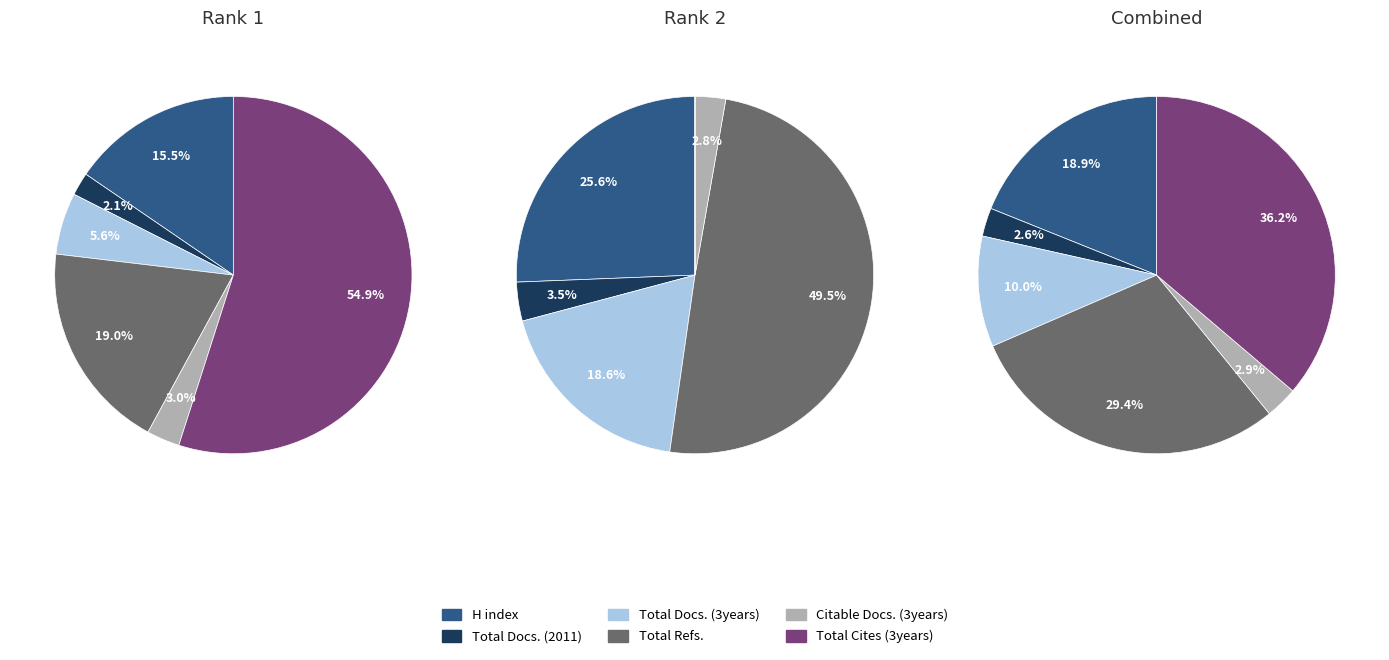

True or false: Meditsinskaya Parazitologiya accounts for 43% of the total.

False